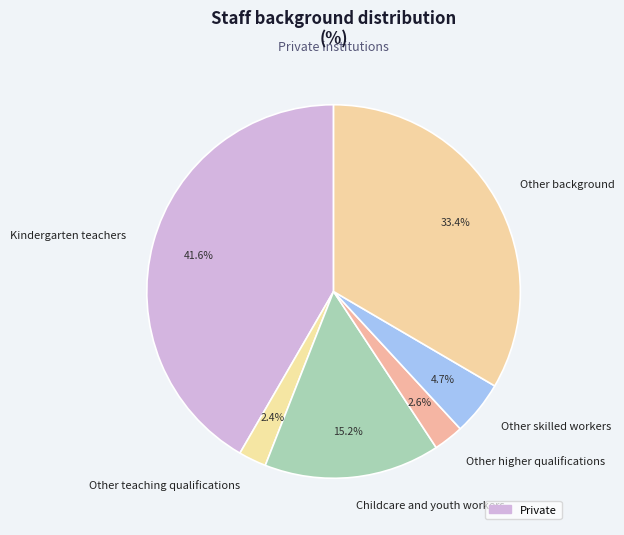

What is the ratio of the value at Other skilled workers to the value at Other background?

0.1